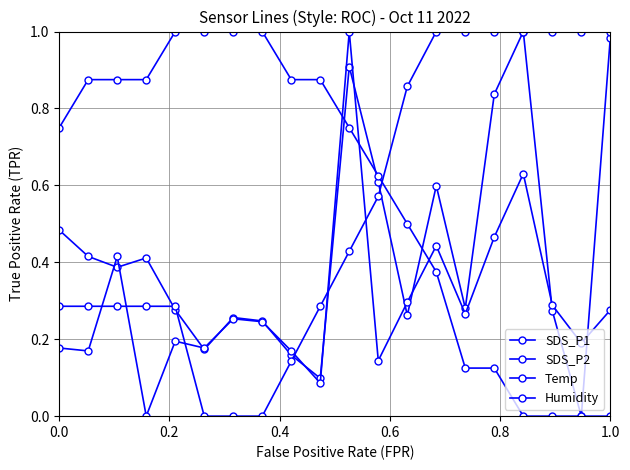

Is this an area chart (filled region under the line)?

No